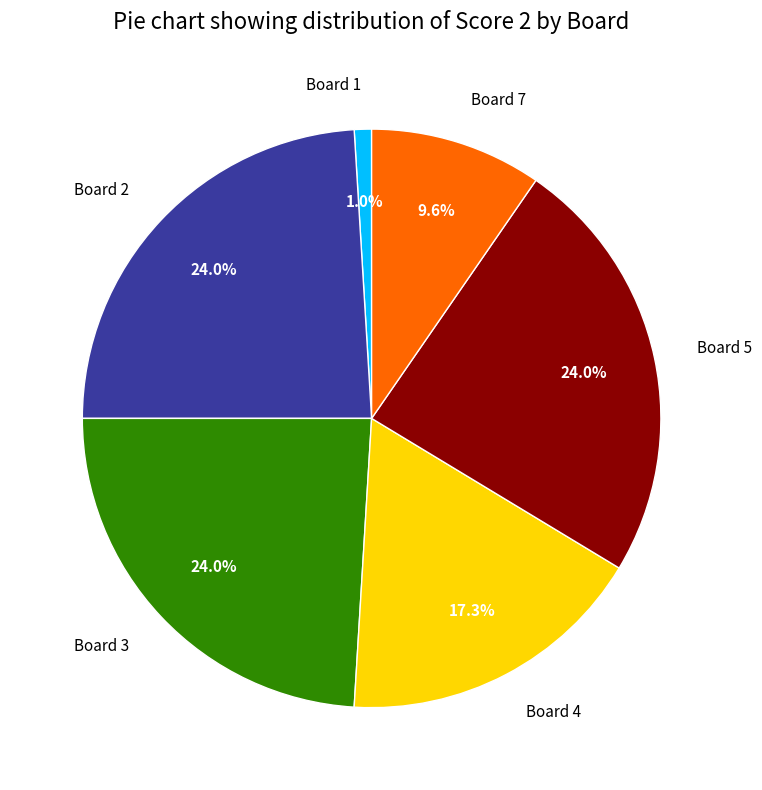

To the nearest percent, what portion does Board 2 represent?

24%